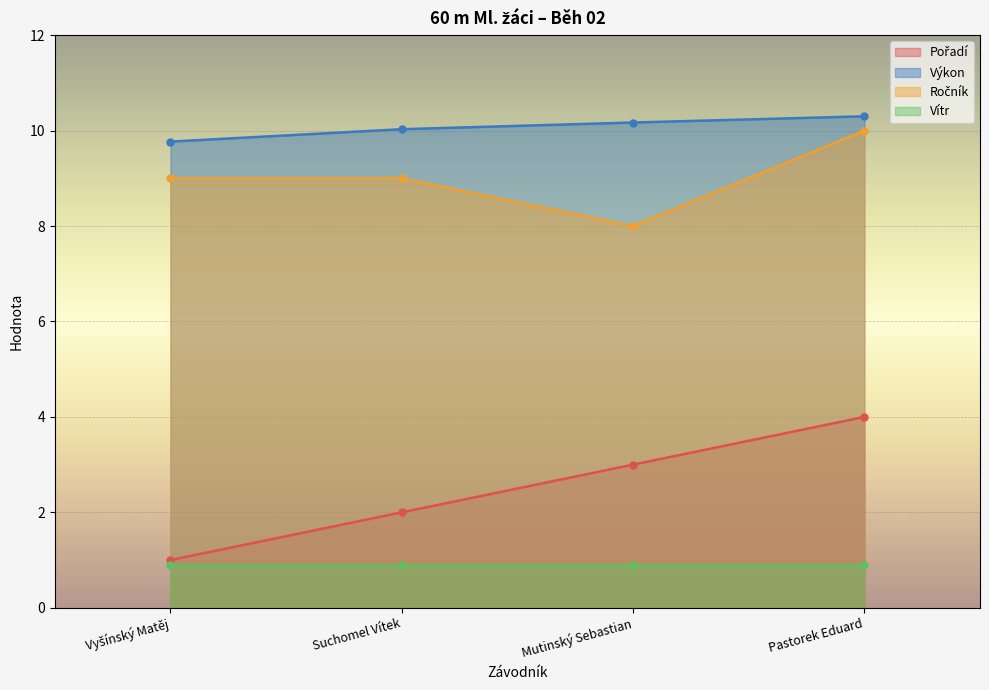

What is the average value of the Pořadí series?

2.5